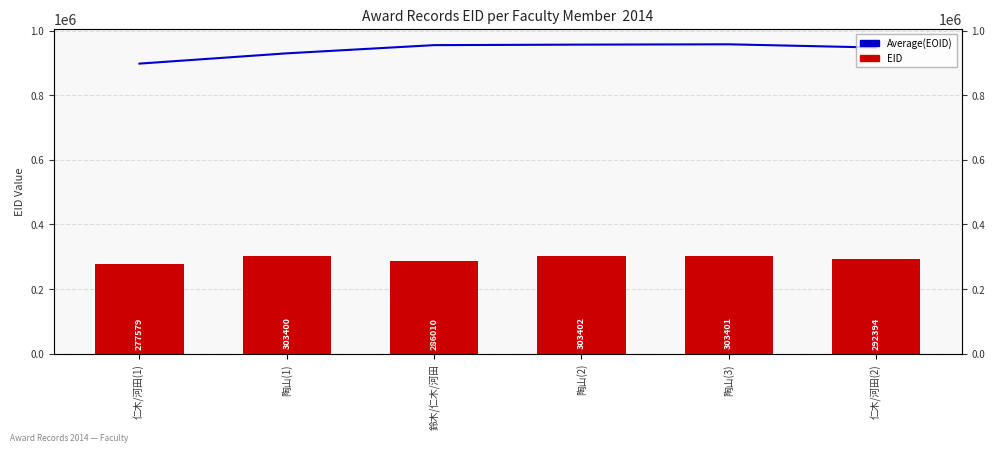

Is it true that Average(EOID) equals 897714.0 at 仁木/河田(1)?

True